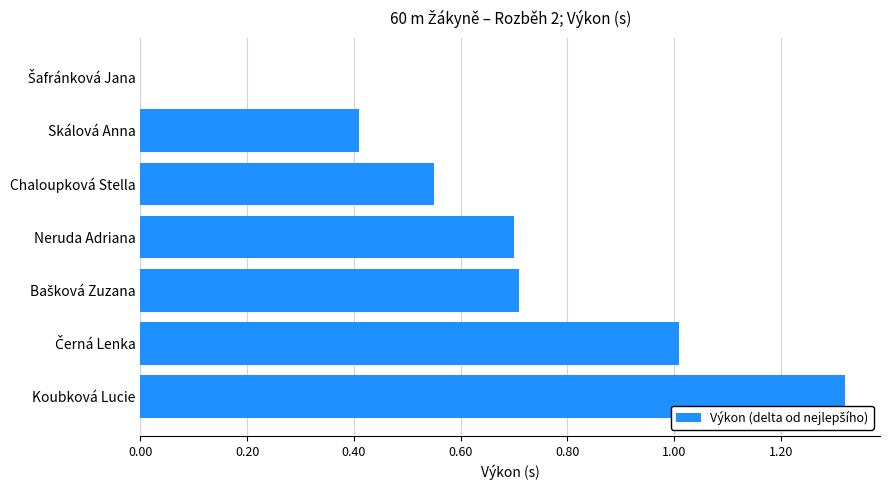

True or false: the data shows 0.4 at Chaloupková Stella.

False